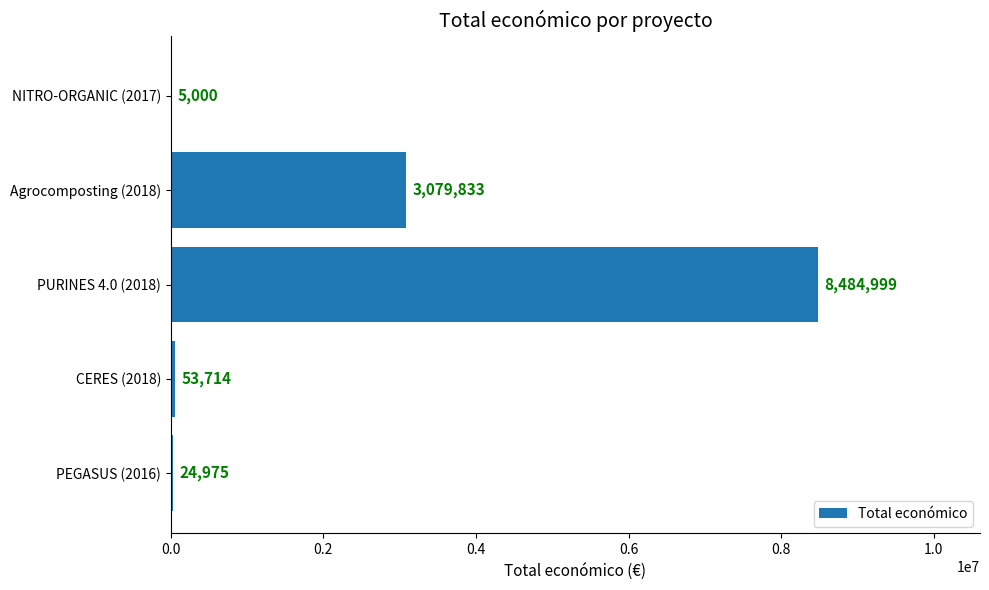

What is the sum of all values?

11648521